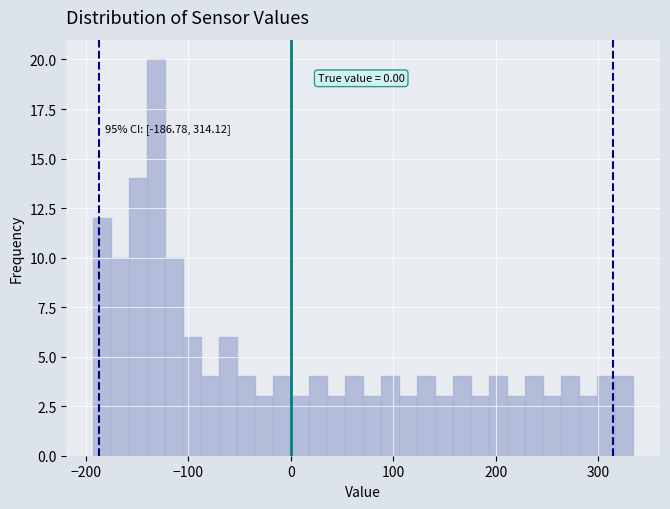

Around what value on the x-axis is the tallest bar? Give the approximate position of its centre, as read against the axis.

-130